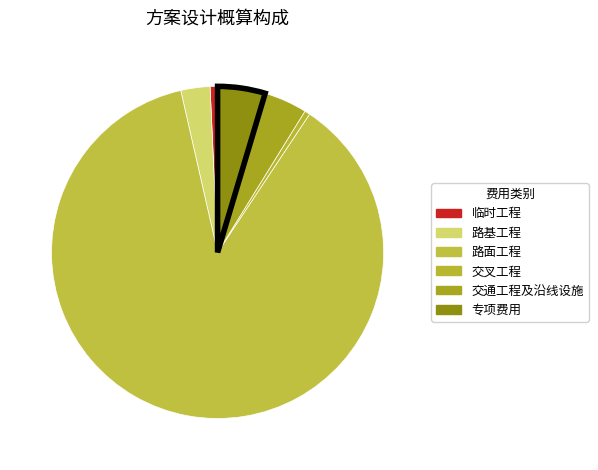

Count the number of slices in the pie.

6